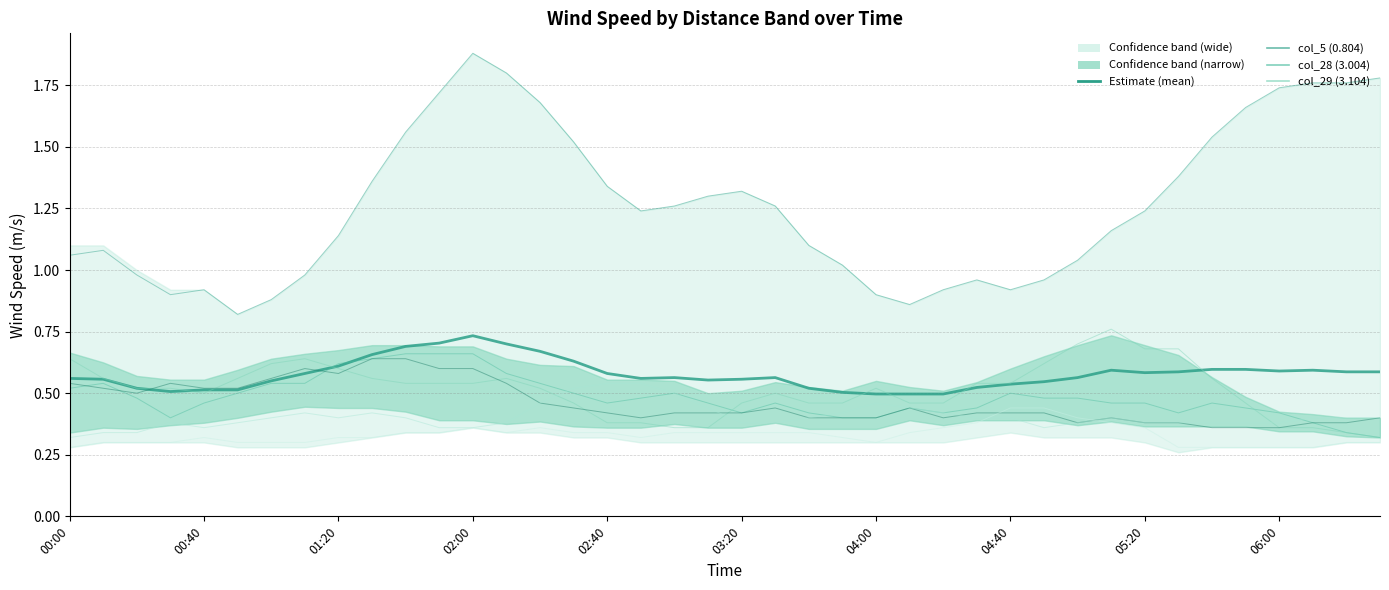

True or false: col_5 (0.804) has more than 1 points higher than both neighbors.

True